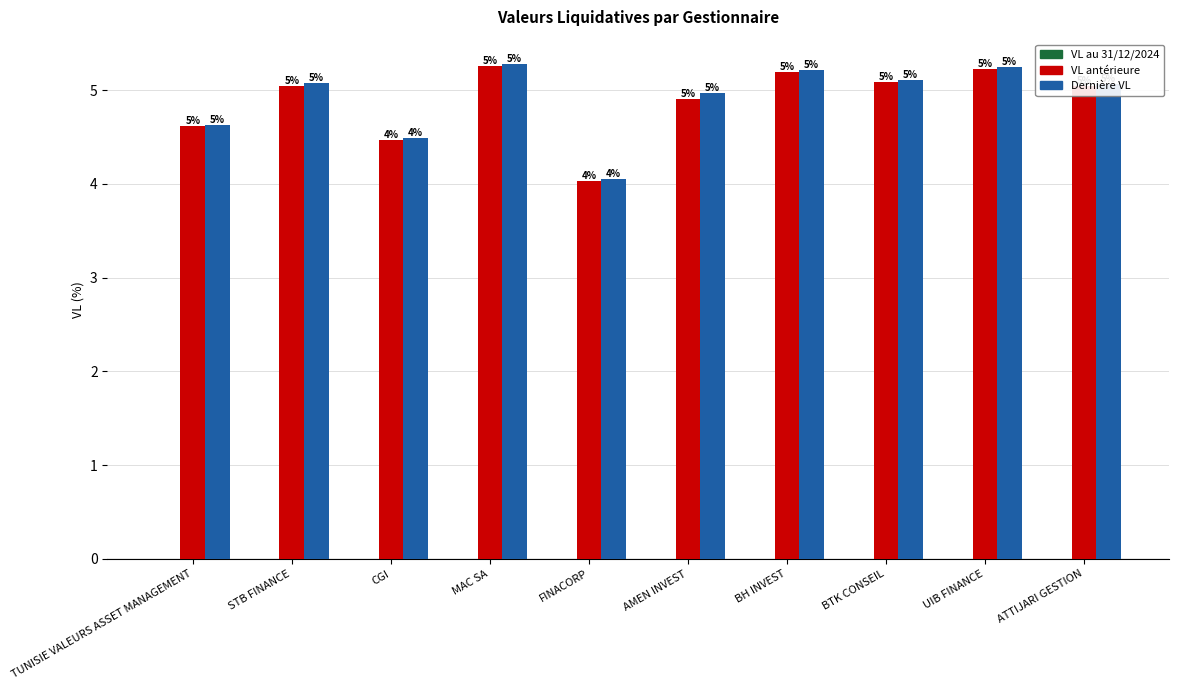

What is the smallest value displayed?

4.0